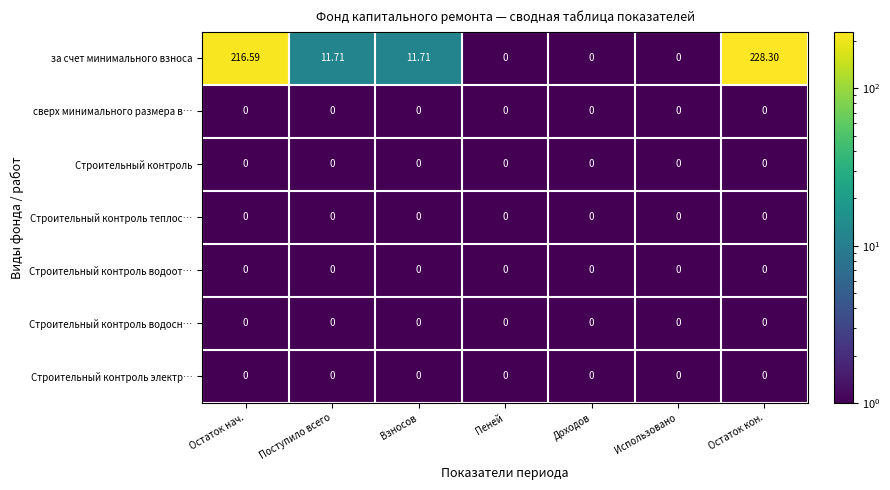

Which series has the largest range (max minus min)?

за счет минимального взноса